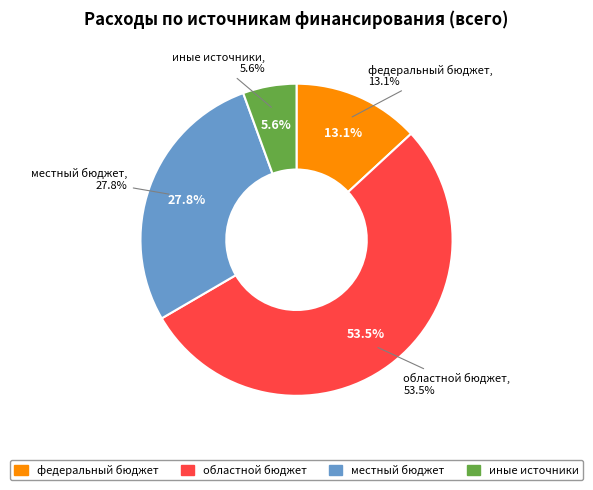

Approximately how many times larger is the value at федеральный бюджет compared to местный бюджет?

0.5